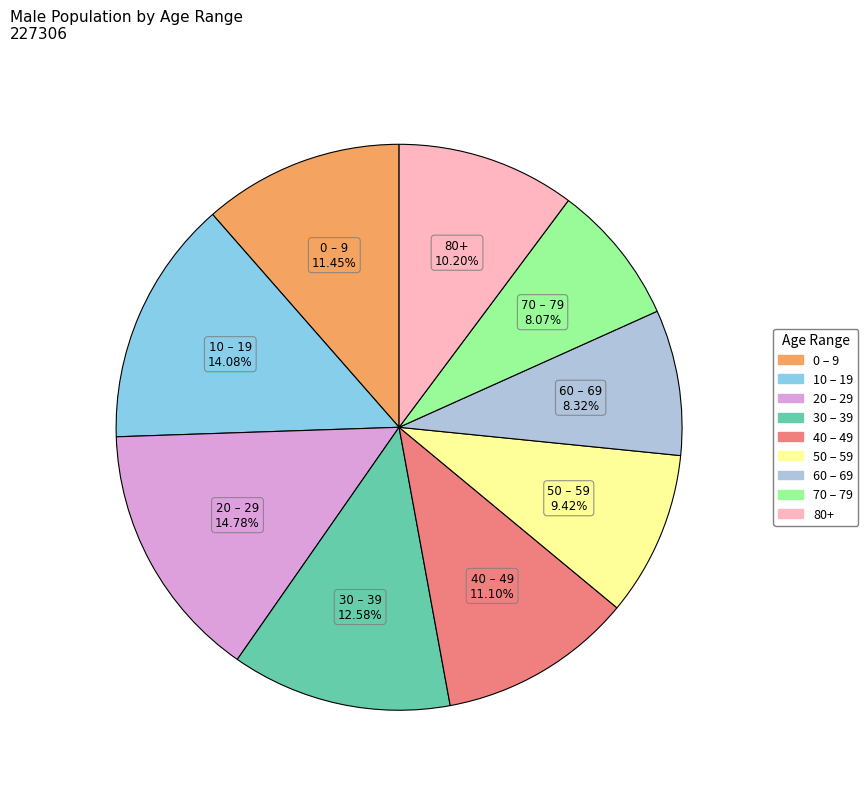

To the nearest percent, what is the difference between the 80+ and 40 – 49 slice percentages?

1%